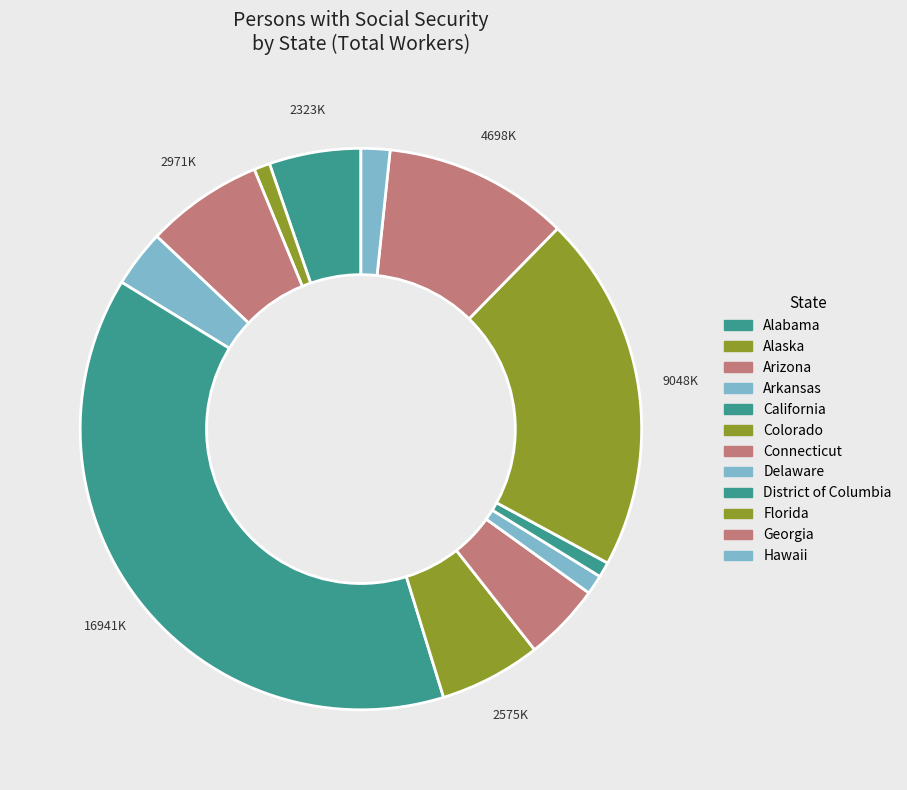

To the nearest percent, what portion does Delaware represent?

1%